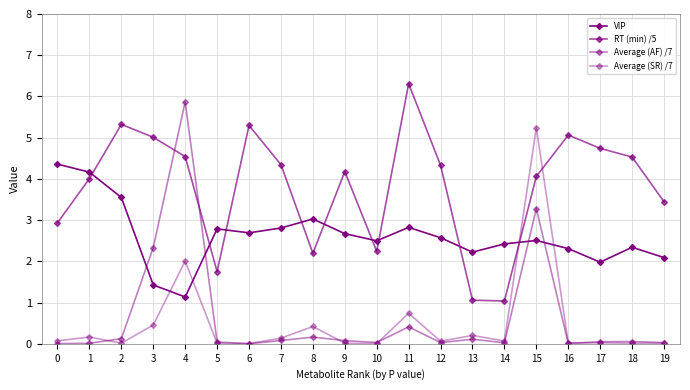

Is this an area chart (filled region under the line)?

No